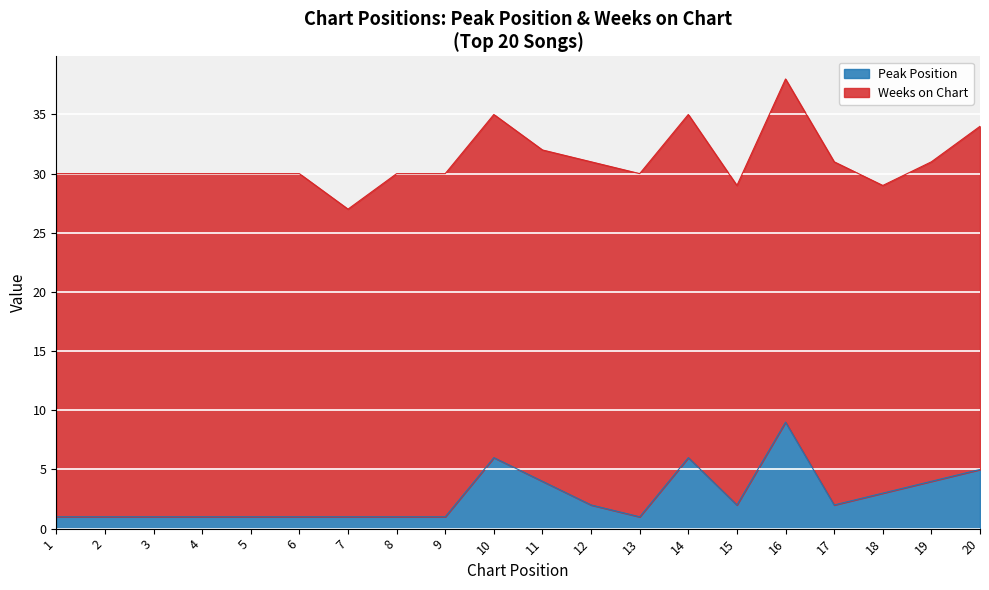

How many interior local peaks (higher than both neighbors) does the data have?

3